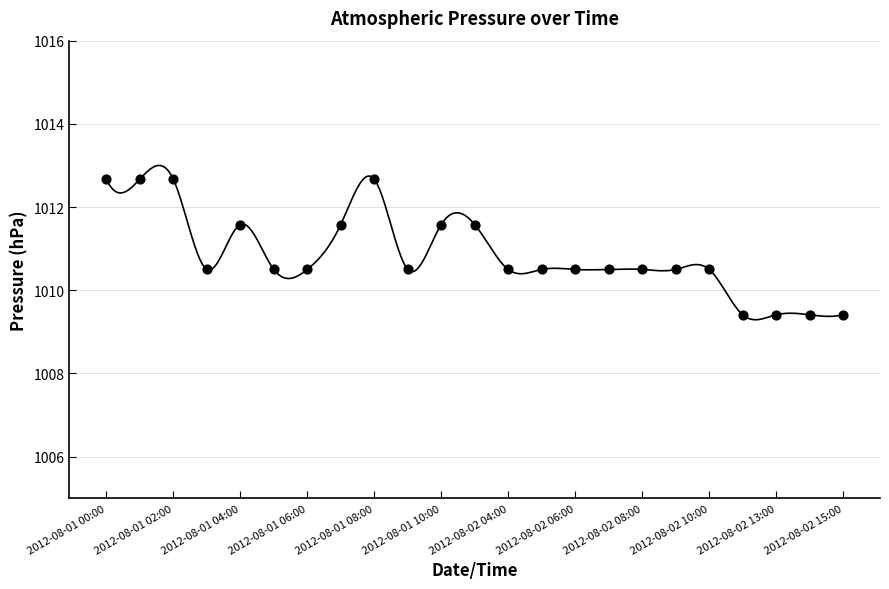

What is the range of Y values (max minus min)?

3.3